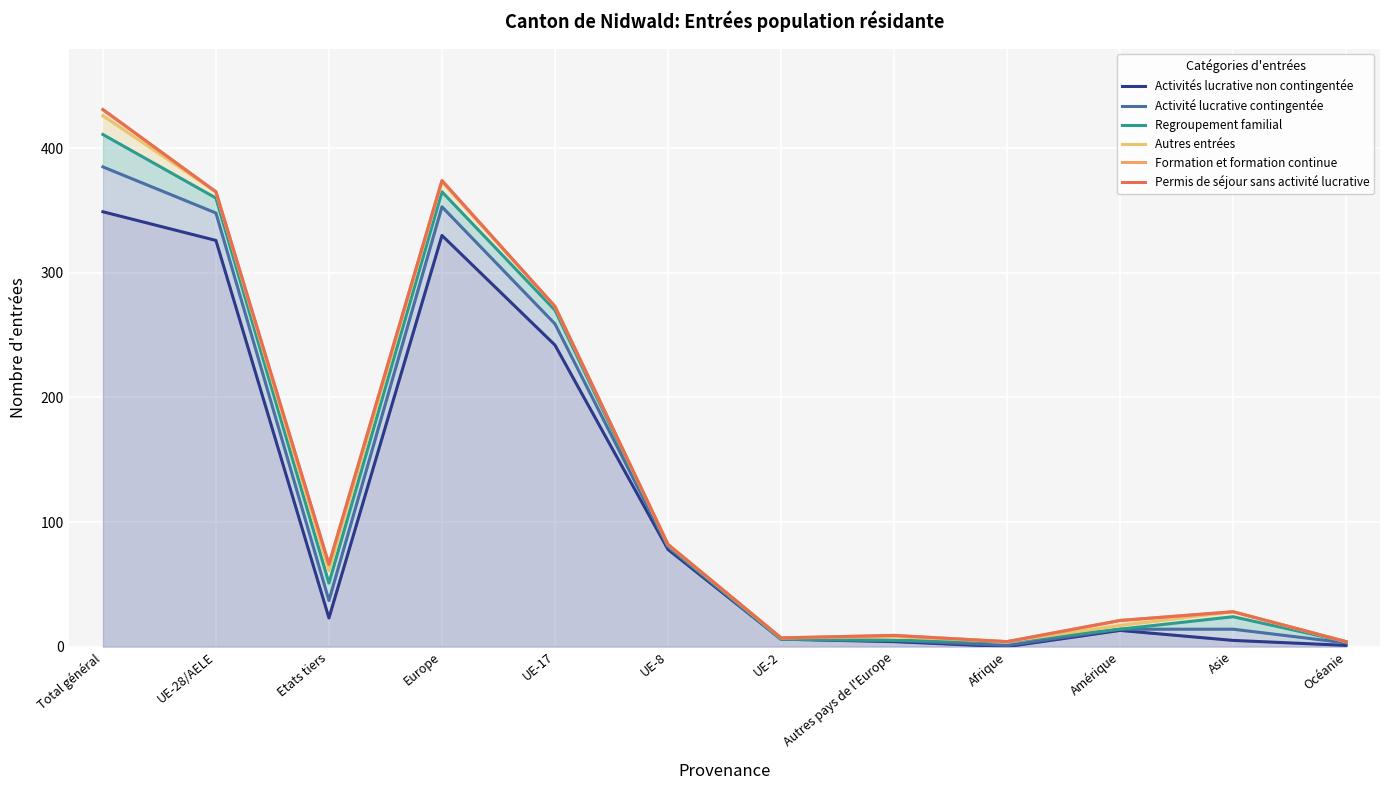

What is the difference between the maximum and minimum values in the Autres entrées series?

422